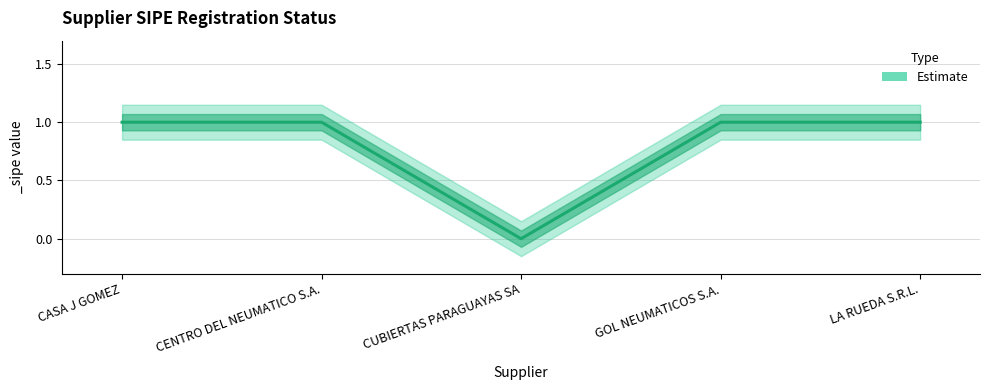

The chart shows a value of 2 at CASA J GOMEZ. True or false?

False